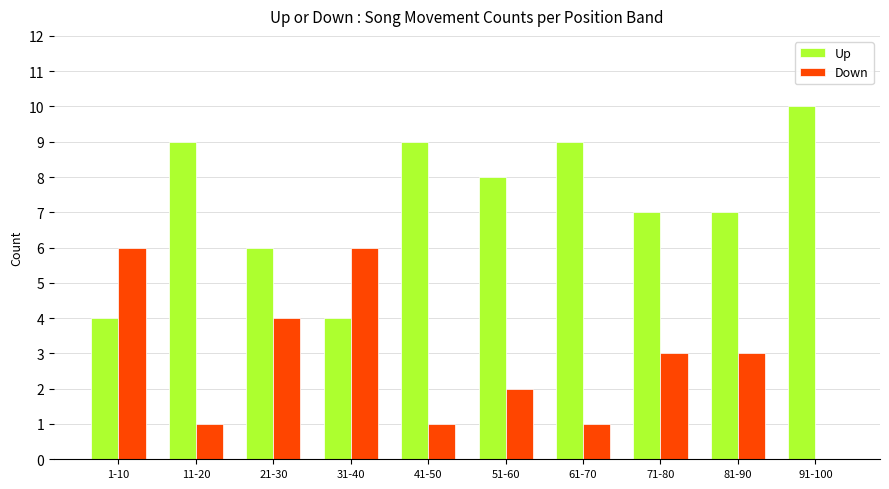

What is the total value across all series at 31-40?

10